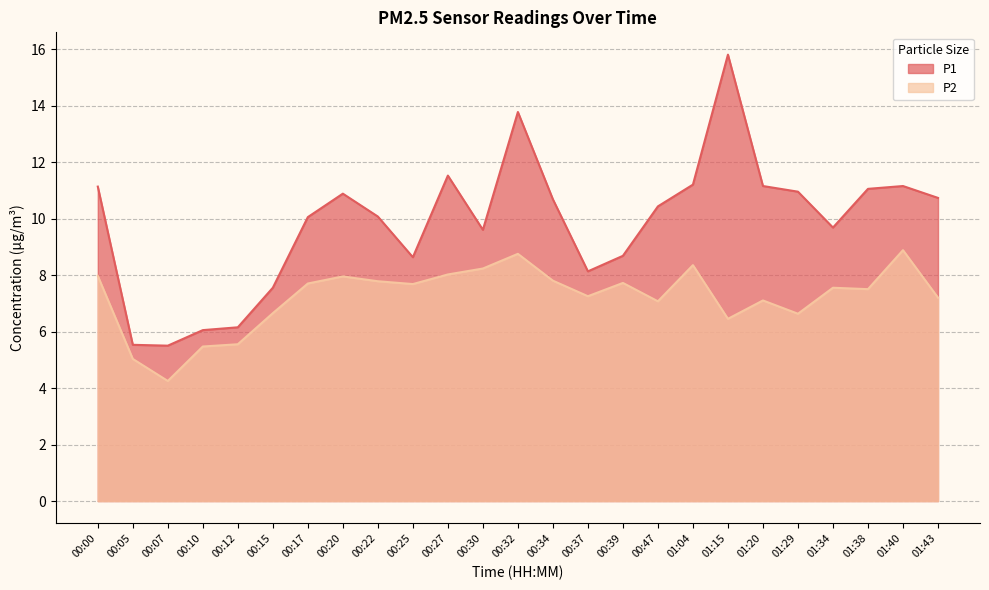

Reading left to right, extract all data points from this chart.

P1: 11.1	5.5	5.5	6.0	6.2	7.5	10.1	10.9	10.1	8.6	11.5	9.6	13.8	10.7	8.1	8.7	10.4	11.2	15.8	11.2	10.9	9.7	11.1	11.2	10.7
P2: 8.0	5.0	4.2	5.5	5.5	6.7	7.7	8.0	7.8	7.7	8.0	8.2	8.8	7.8	7.2	7.7	7.1	8.3	6.5	7.1	6.6	7.5	7.5	8.9	7.2